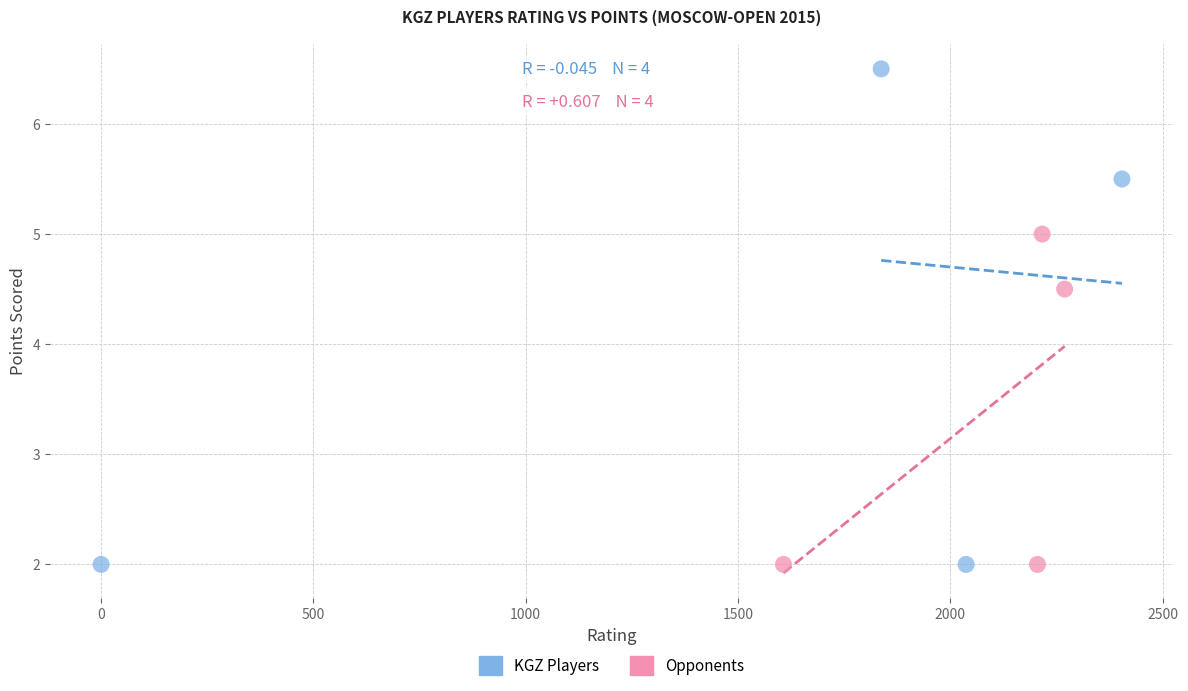

Which series has the widest spread of Y values?

KGZ Players